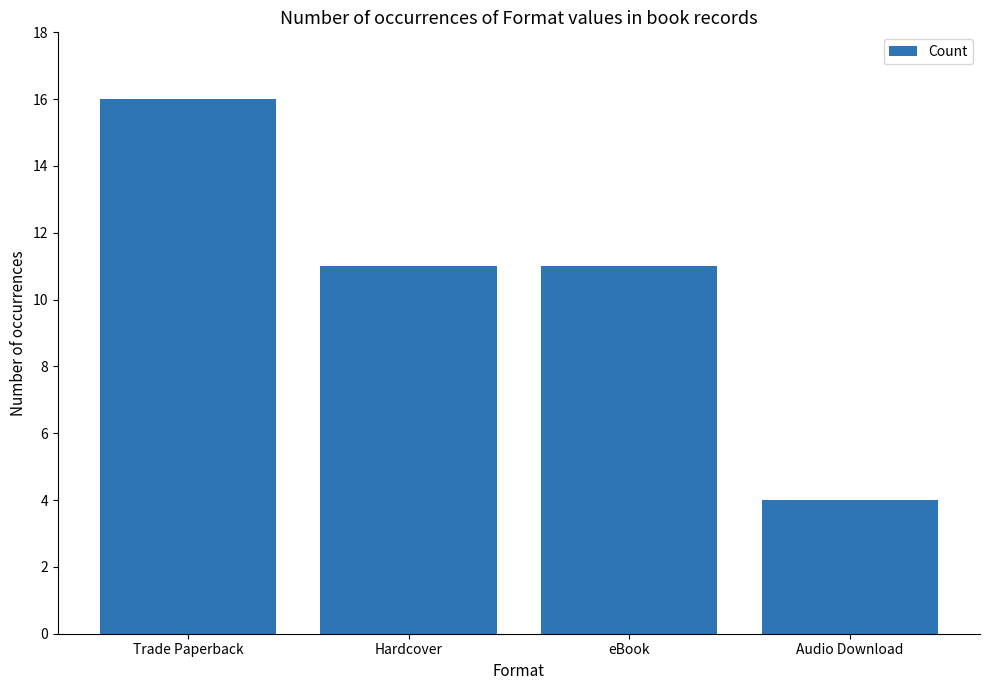

What is the difference between the maximum and minimum values?

12